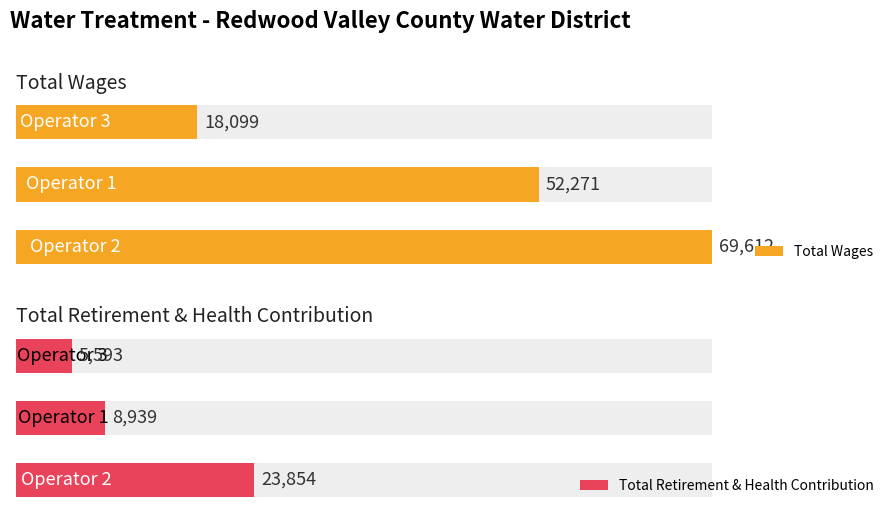

How many values in the Total Wages series are below 52271?

1